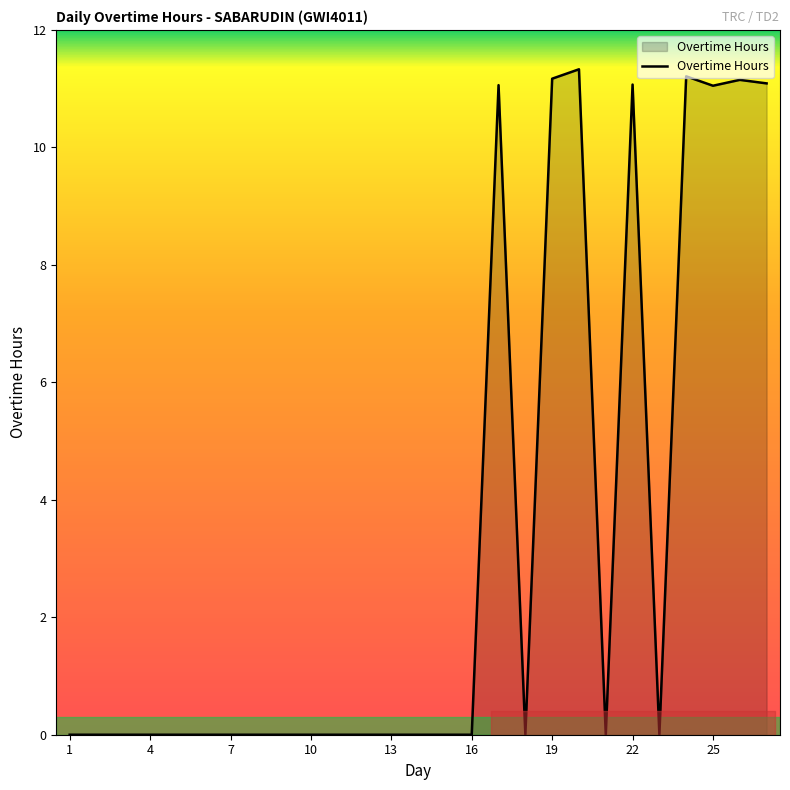

Does the chart have visible grid lines?

No